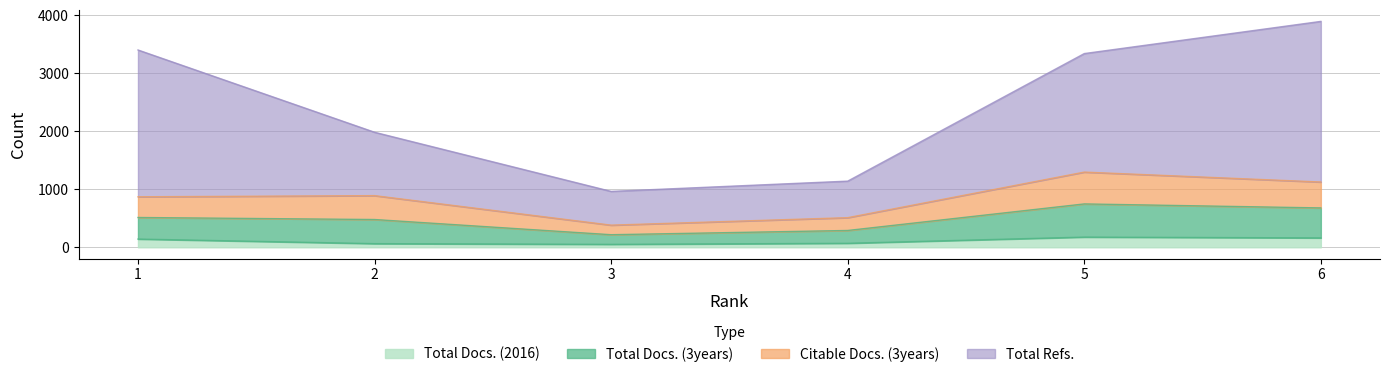

Does the chart have visible grid lines?

Yes